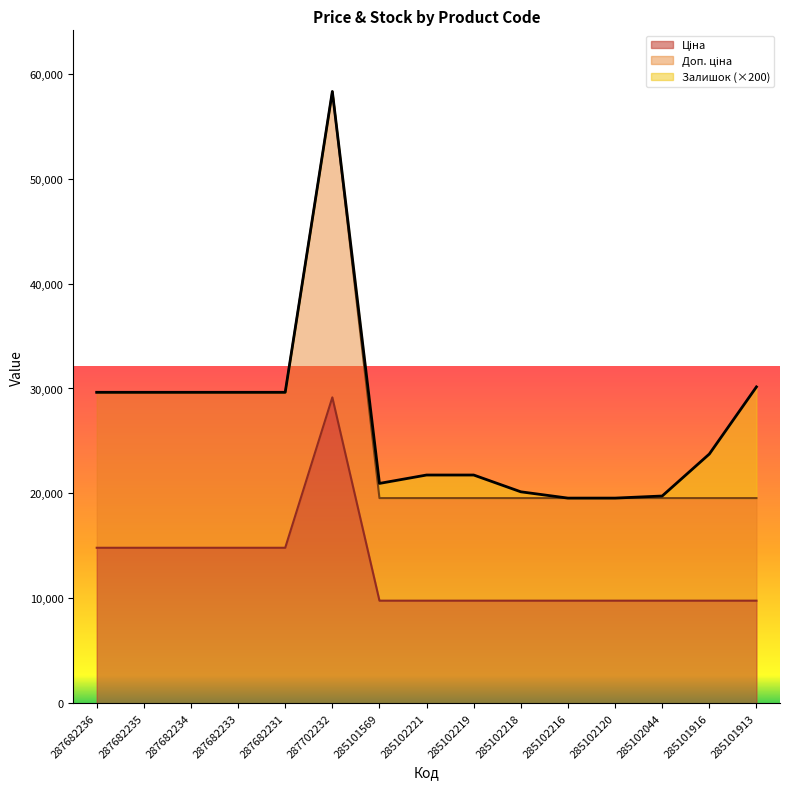

What is the average value of the Ціна series?

12748.0